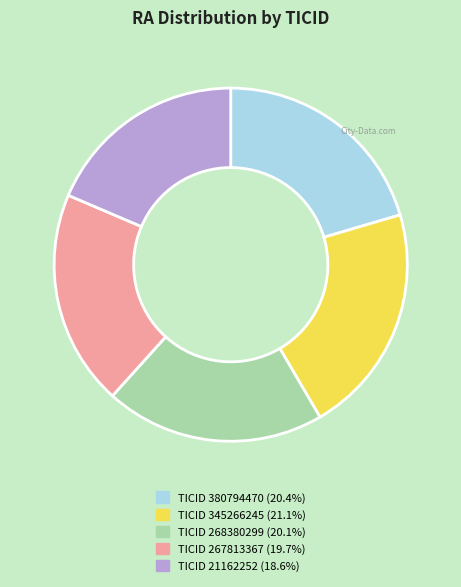

Is there a majority slice in this chart?

No